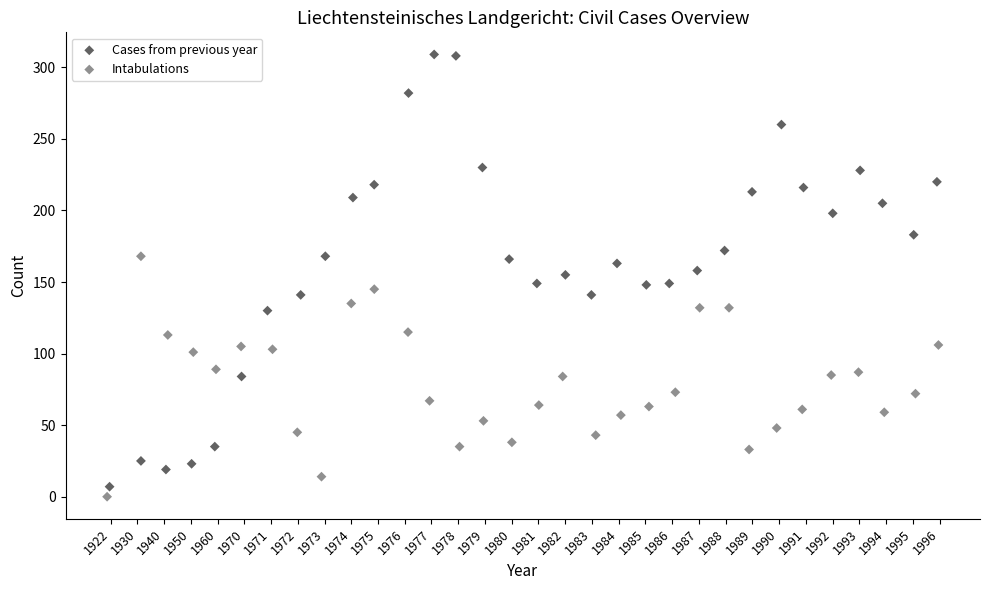

Which series has the largest Y range (max minus min)?

Cases from previous year